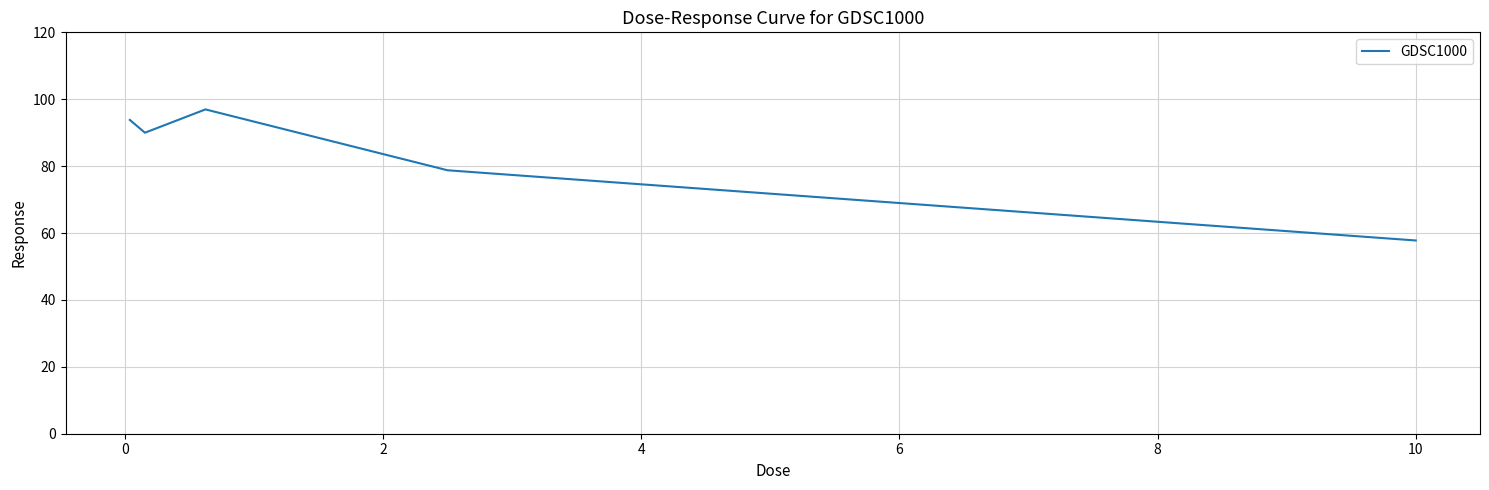

What is the greatest value displayed?

97.0